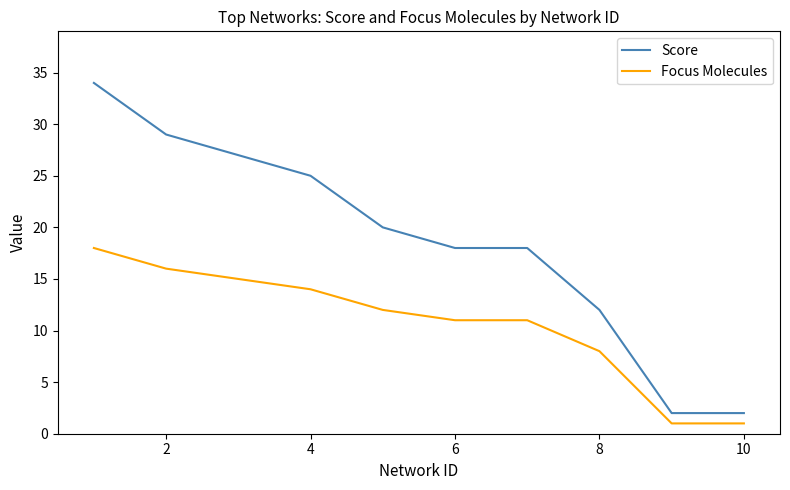

How many values in the Score series are below 20?

5